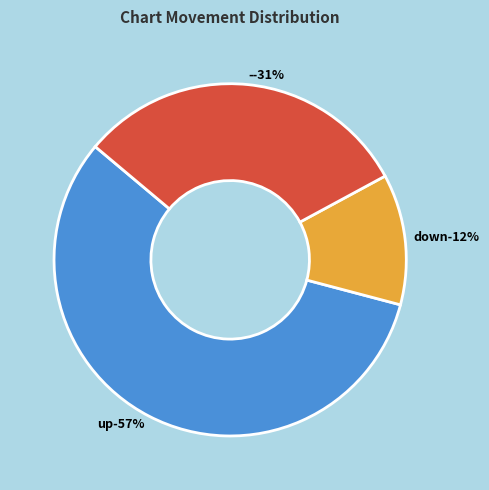

What percentage is the up slice, to the nearest percent?

57%